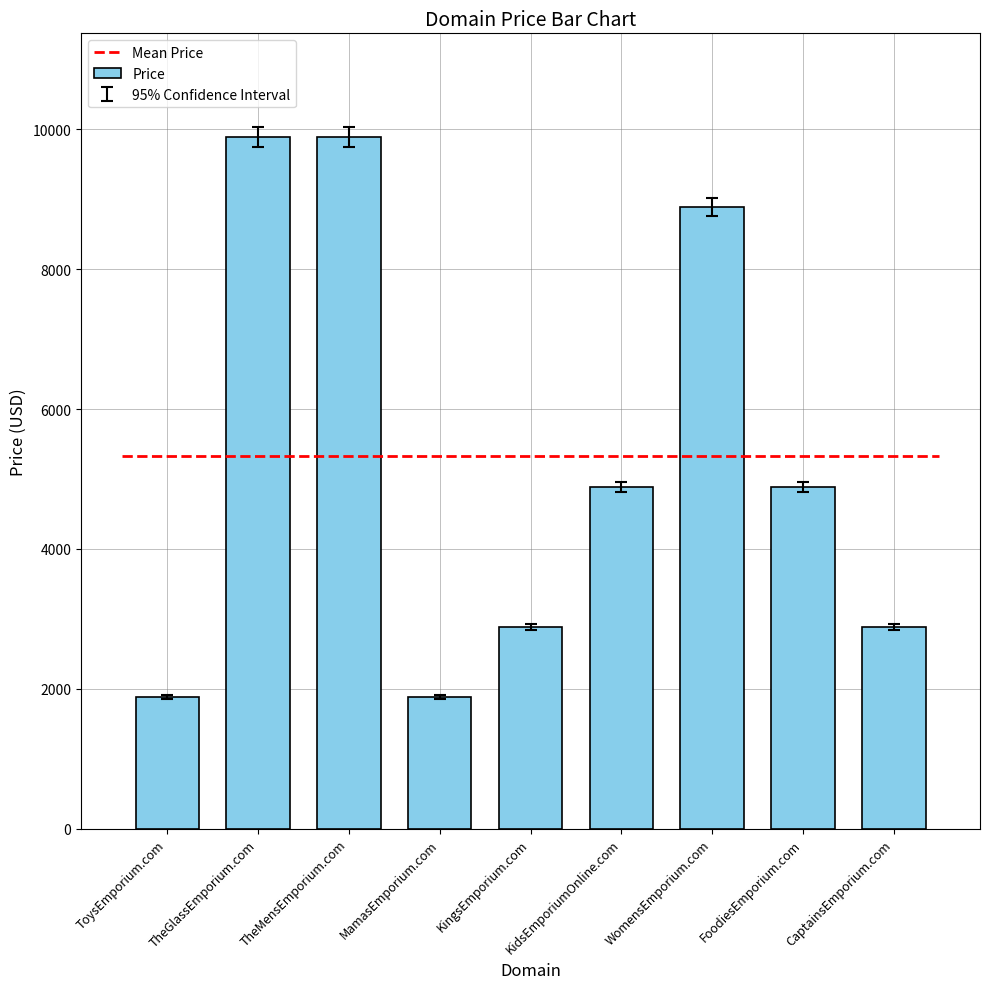

Read the value at CaptainsEmporium.com.

2888